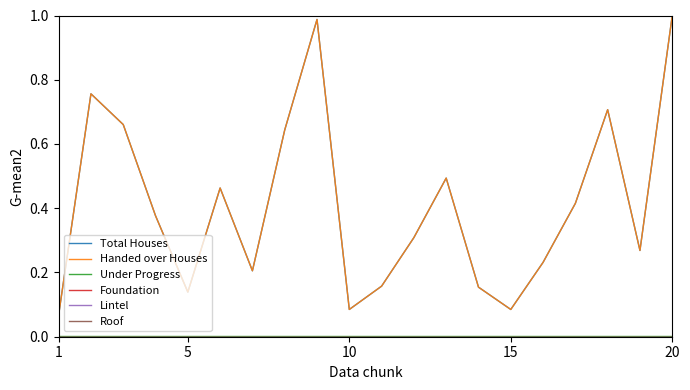

What is the average value of the Handed over Houses series?

0.4